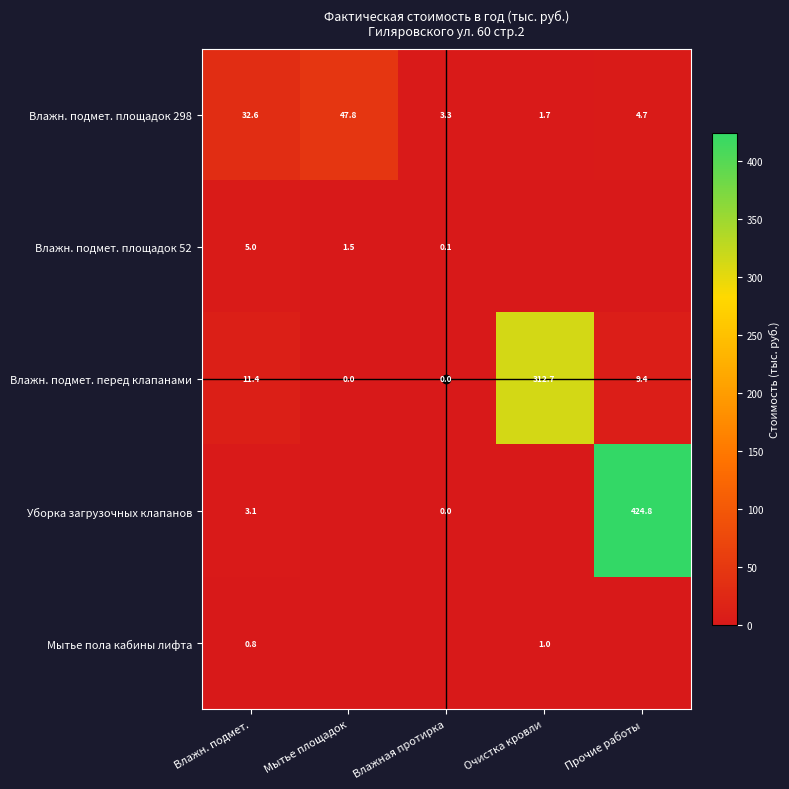

Rank the series by their maximum value, from lowest to highest.

Мытье пола кабины лифта, Влажн. подмет. площадок 52, Влажн. подмет. площадок 298, Влажн. подмет. перед клапанами, Уборка загрузочных клапанов